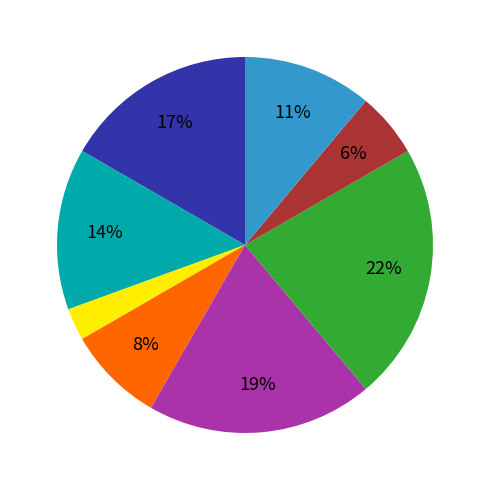

Is there any slice that represents more than half of the pie?

No